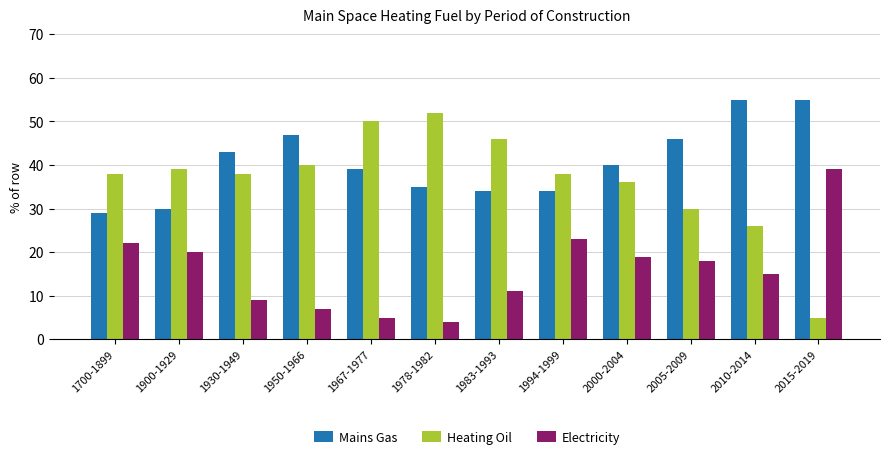

How many groups of bars are there?

12